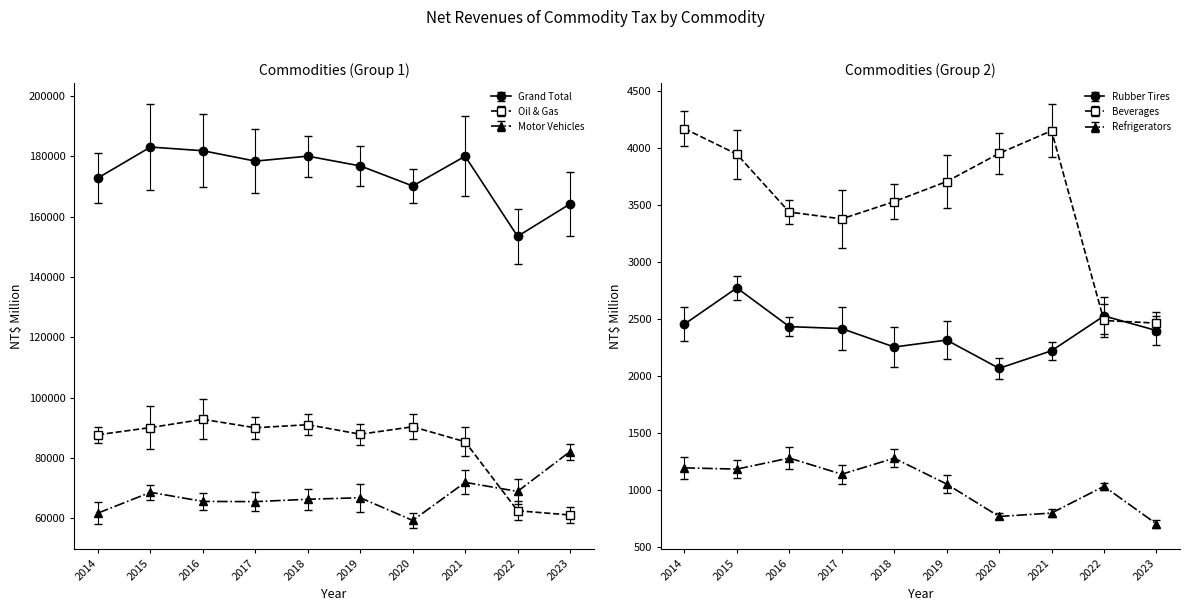

What is the value of the Refrigerators point at the 1st from the left?

1195